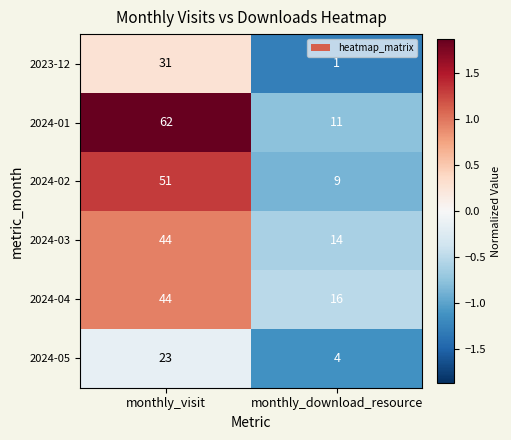

At which category does the chart reach its peak across all series?

monthly_visit